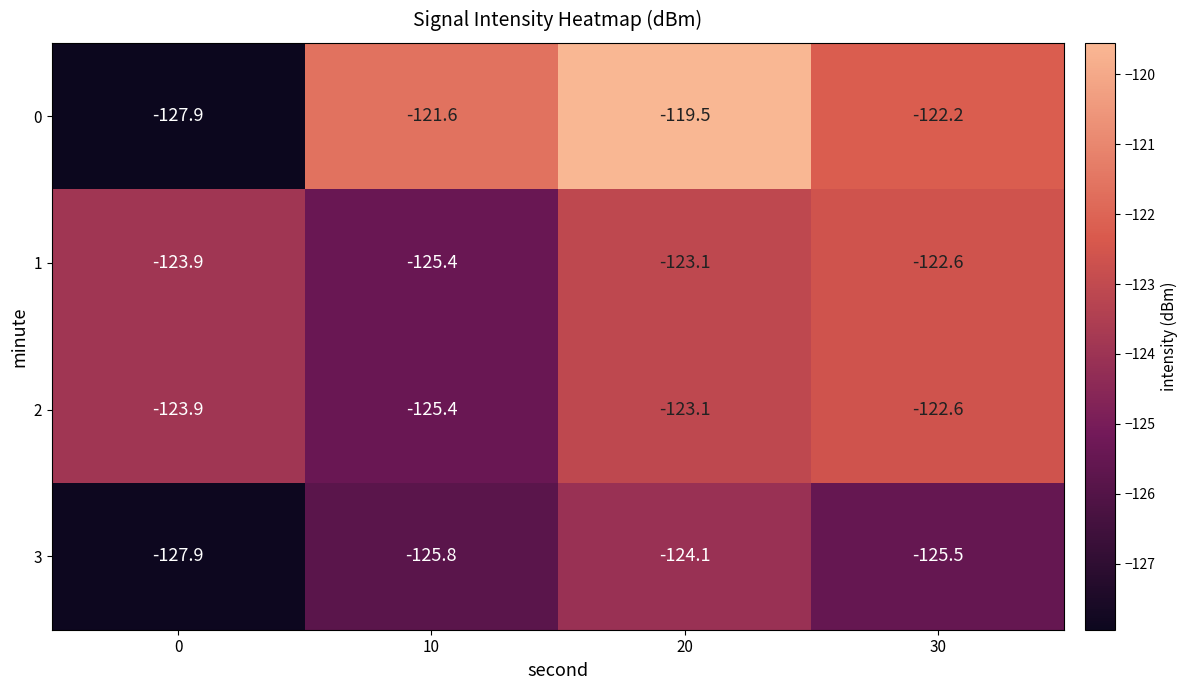

The 0 series shows -127.9 at 0. True or false?

True